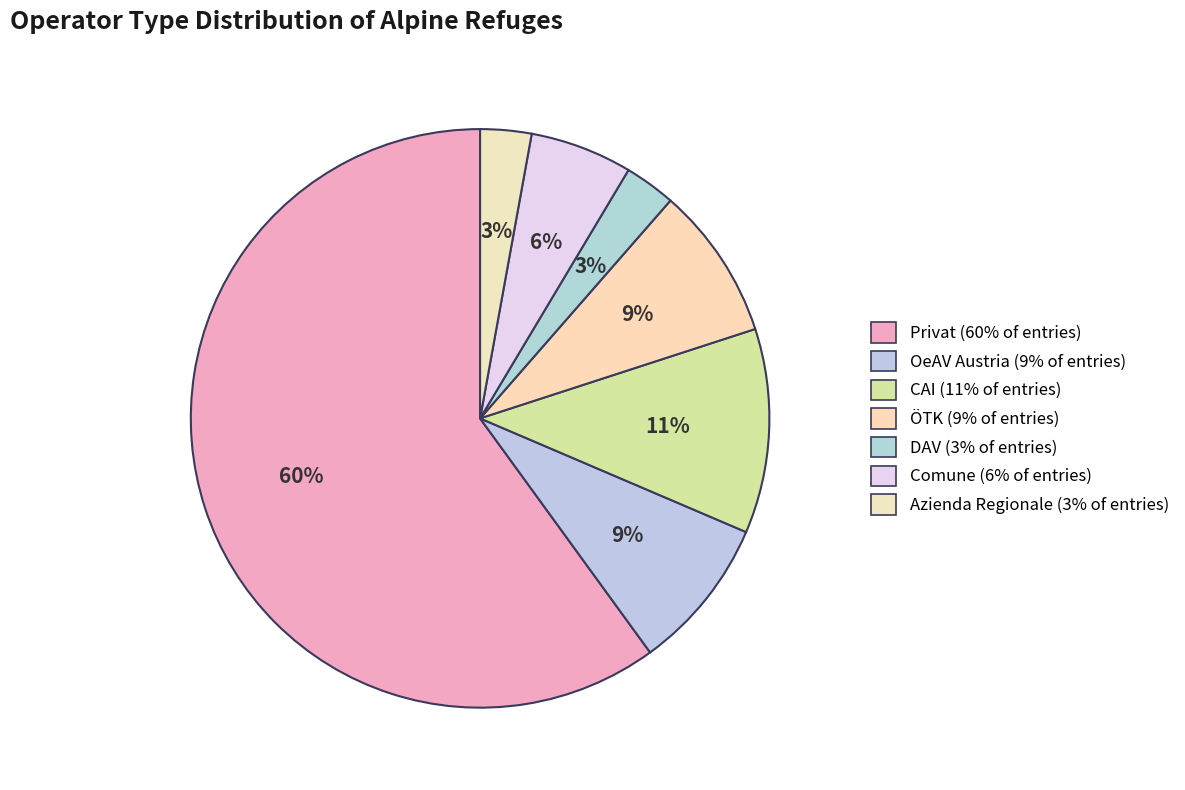

Which category has the biggest portion of the pie?

Privat